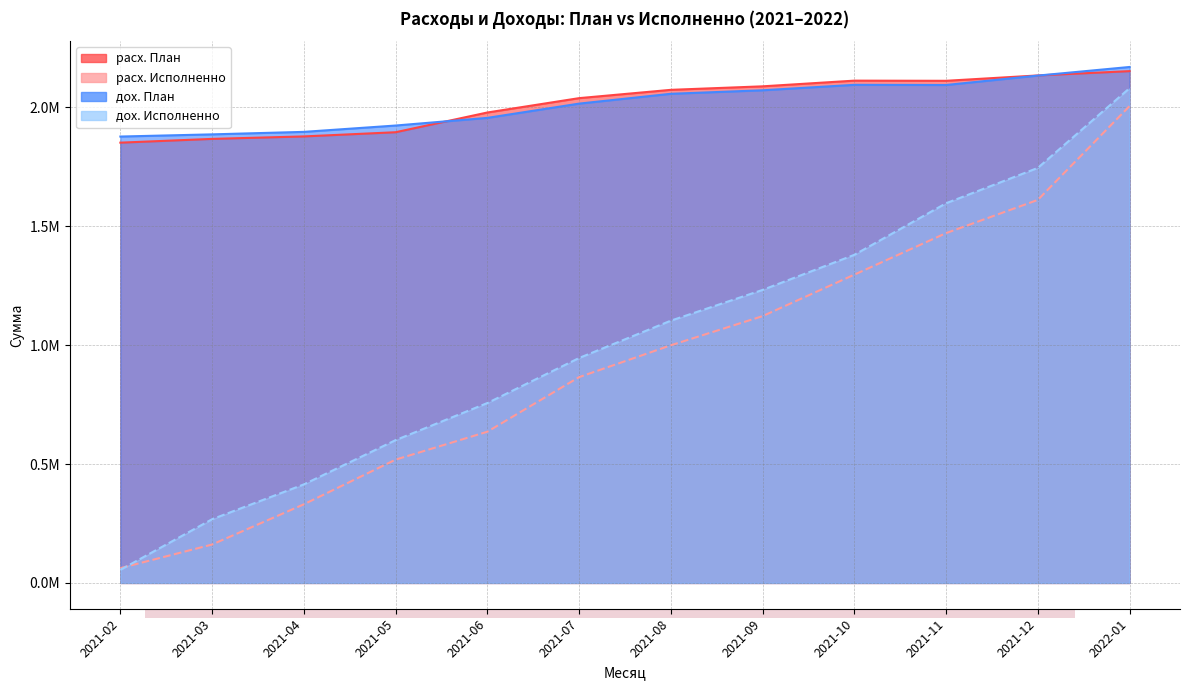

Reading left to right, list all the values displayed in this chart.

расх. План: 1851336.7	1867143.3	1877574.7	1895172.1	1978131.0	2038507.7	2073408.1	2088163.6	2112088.8	2111418.3	2133953.2	2152067.5
расх. Исполненно: 62272.8	161560.0	330645.0	518470.5	635805.3	865427.5	999267.5	1121895.2	1296249.5	1470907.1	1610585.1	2004977.6
дох. План: 1877053.1	1886191.1	1896674.0	1923335.4	1955488.3	2015492.8	2056778.4	2071567.4	2094431.7	2093762.1	2133349.7	2169538.0
дох. Исполненно: 55048.7	267916.0	414340.5	600492.6	756418.4	945824.0	1102855.5	1232093.6	1379621.1	1596530.6	1745159.1	2080316.0